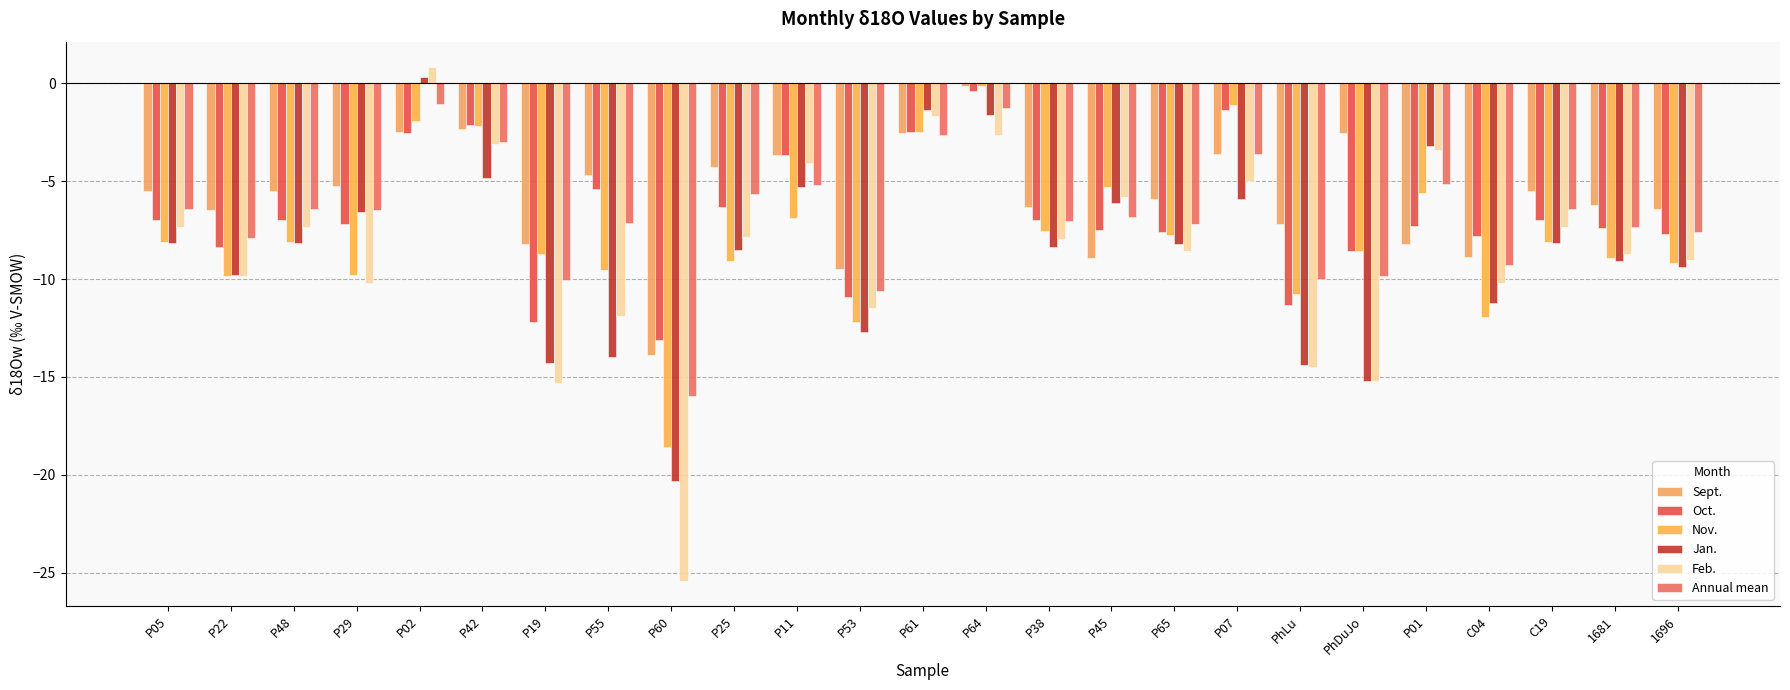

What is the label of the 4th bar from the right?

C04